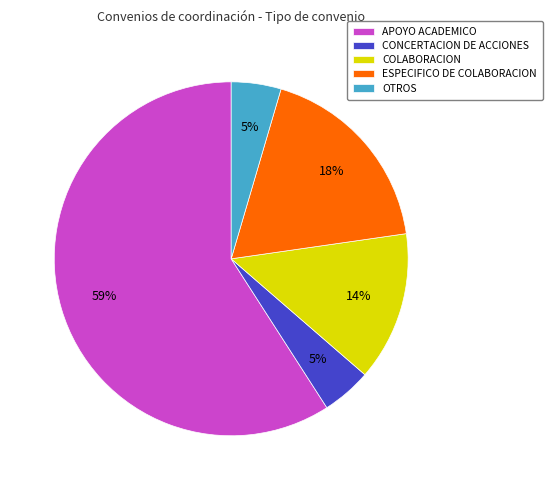

Between OTROS and APOYO ACADEMICO, which is larger?

APOYO ACADEMICO